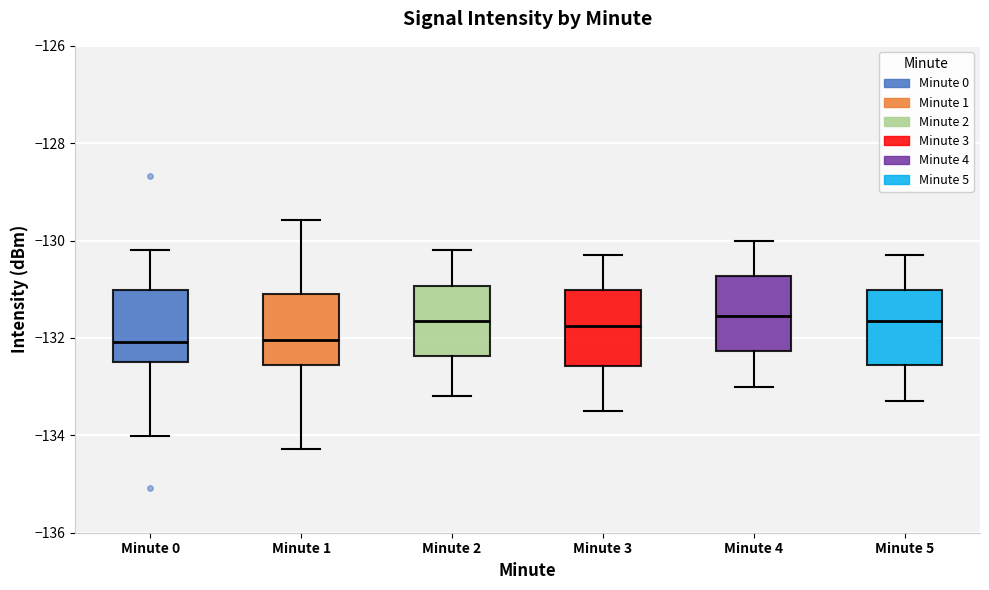

Reading left to right, read every box against the y-axis: the position of its median line, the range the box covers, and the ends of its whiskers. The values are not printed on the chart, so give them approximately, as read against the axis.

Minute 0: median -132.0, box -132.6 to -131.0, whiskers -134.0 to -130.2
Minute 1: median -132.0, box -132.6 to -131.2, whiskers -134.2 to -129.6
Minute 2: median -131.6, box -132.4 to -131.0, whiskers -133.2 to -130.2
Minute 3: median -131.8, box -132.6 to -131.0, whiskers -133.4 to -130.2
Minute 4: median -131.6, box -132.2 to -130.8, whiskers -133.0 to -130.0
Minute 5: median -131.6, box -132.6 to -131.0, whiskers -133.2 to -130.2